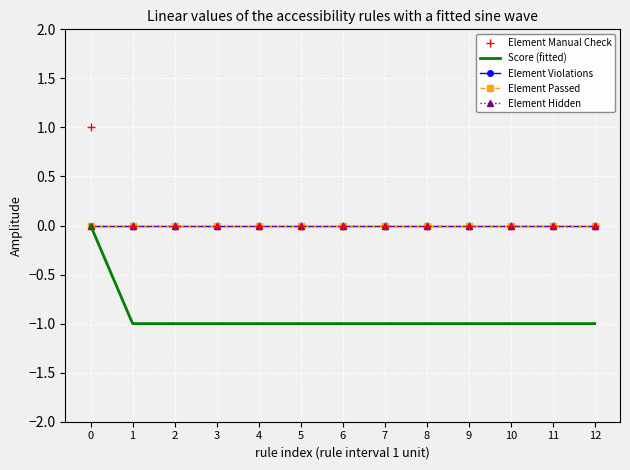

What is the average value of the Score series?

-1